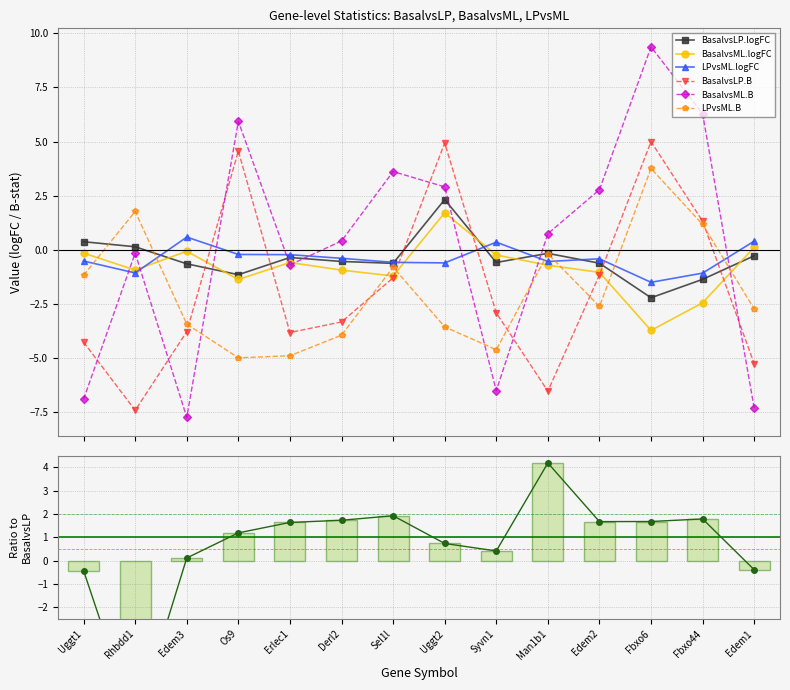

List the series in order of their peak value, highest first.

BasalvsML.B, BasalvsLP.B, LPvsML.B, BasalvsLP.logFC, BasalvsML.logFC, LPvsML.logFC